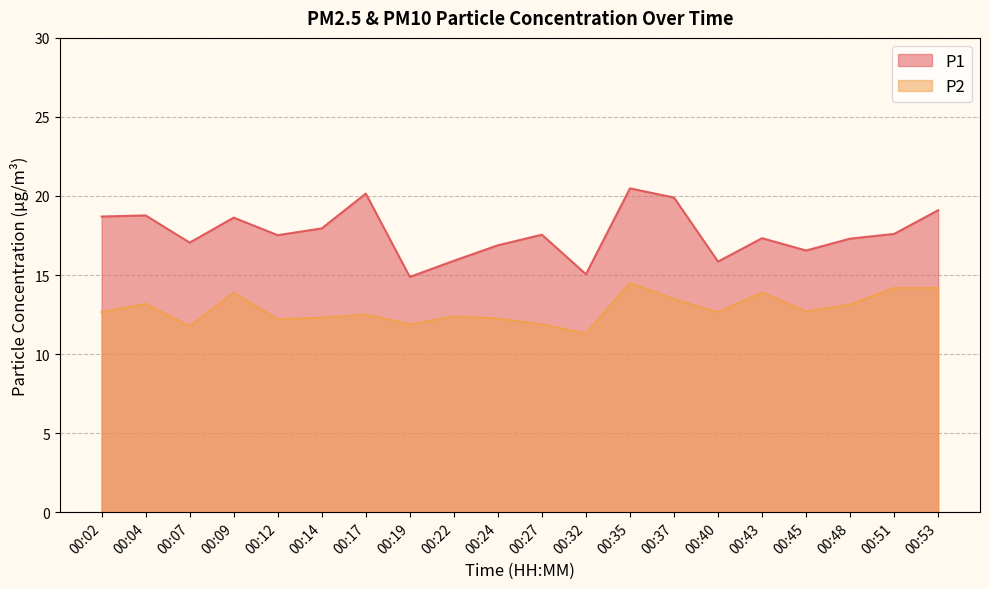

Rank the series by their average value, from lowest to highest.

P2, P1